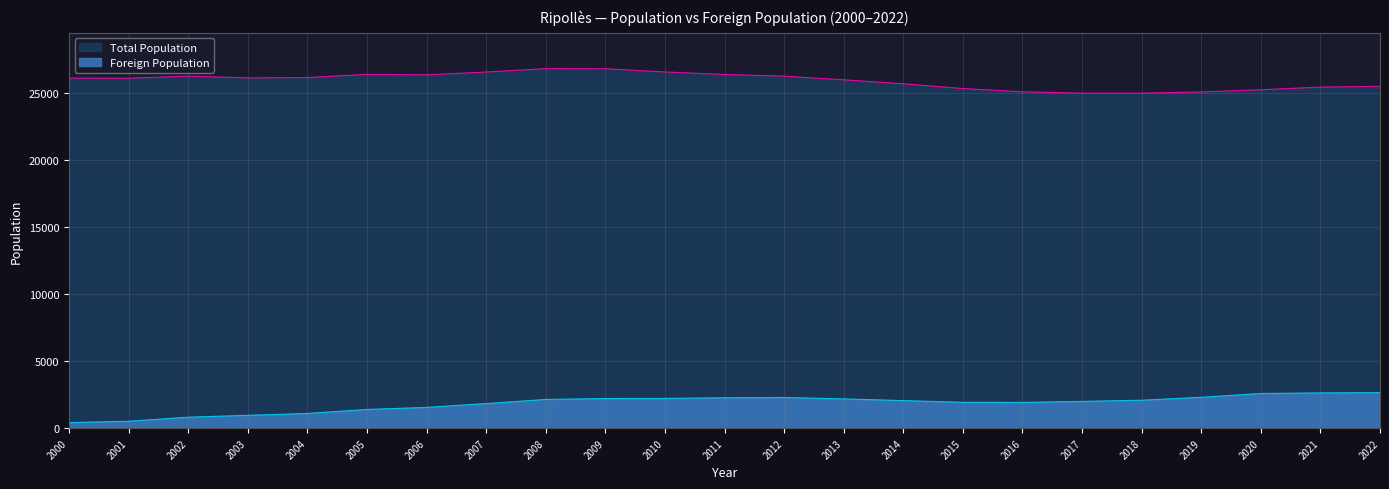

True or false: Foreign Population and Total Population intersect in this chart.

False